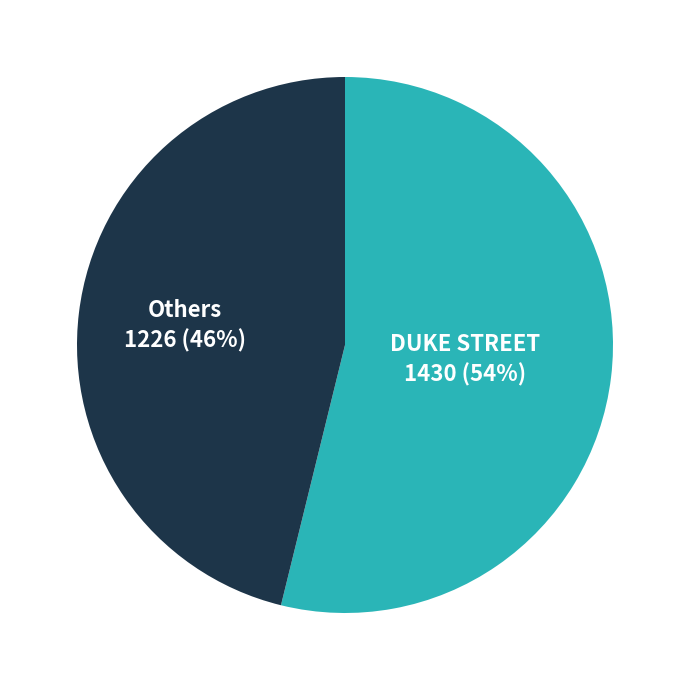

What percentage is the DUKE STREET slice, to the nearest percent?

54%